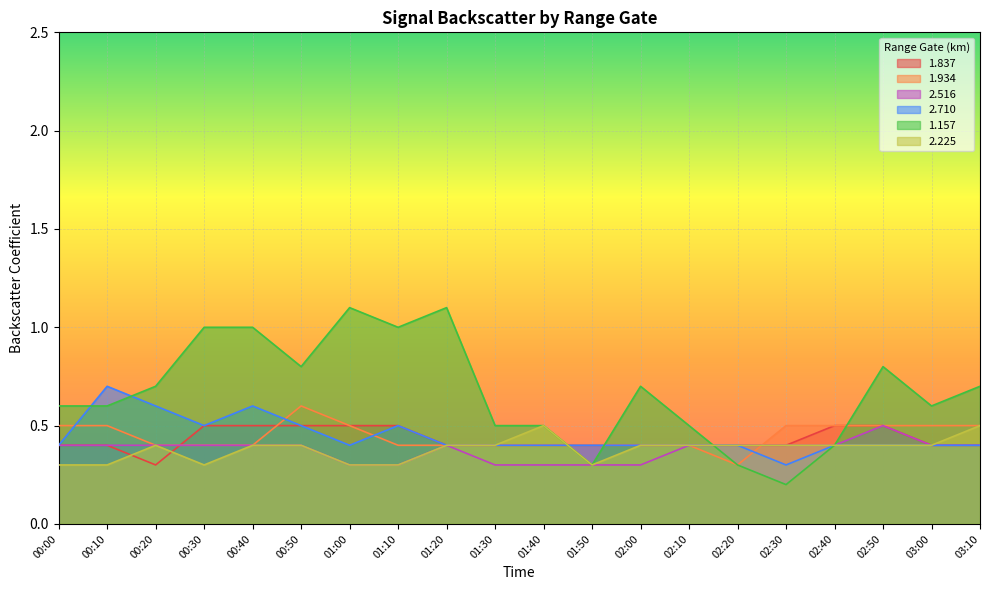

What is the sum of all 1.837 values?

8.6